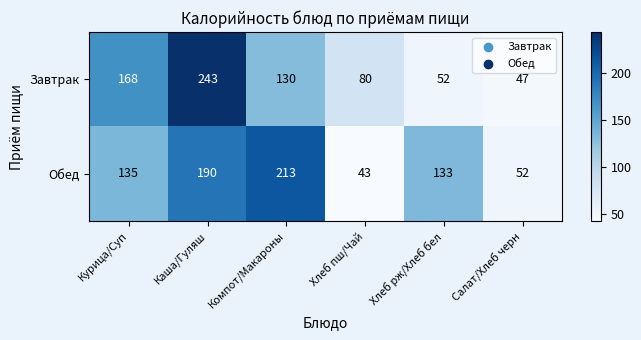

At which label does Завтрак reach its minimum?

Салат/Хлеб черн